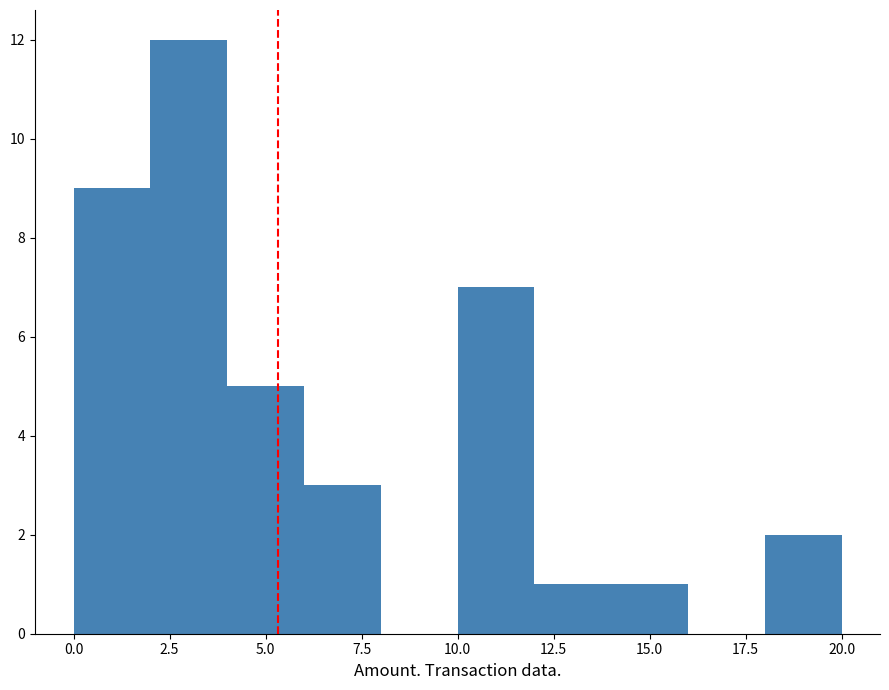

Reading left to right, list every bar in this chart as the range it spans on the x-axis followed by its height. The values are not printed on the chart, so give them approximately, as read against the axis.

0 to 2: 9
2 to 4: 12
4 to 6: 5
6 to 8: 3
8 to 10: 0
10 to 12: 7
12 to 14: 1
14 to 16: 1
16 to 18: 0
18 to 20: 2